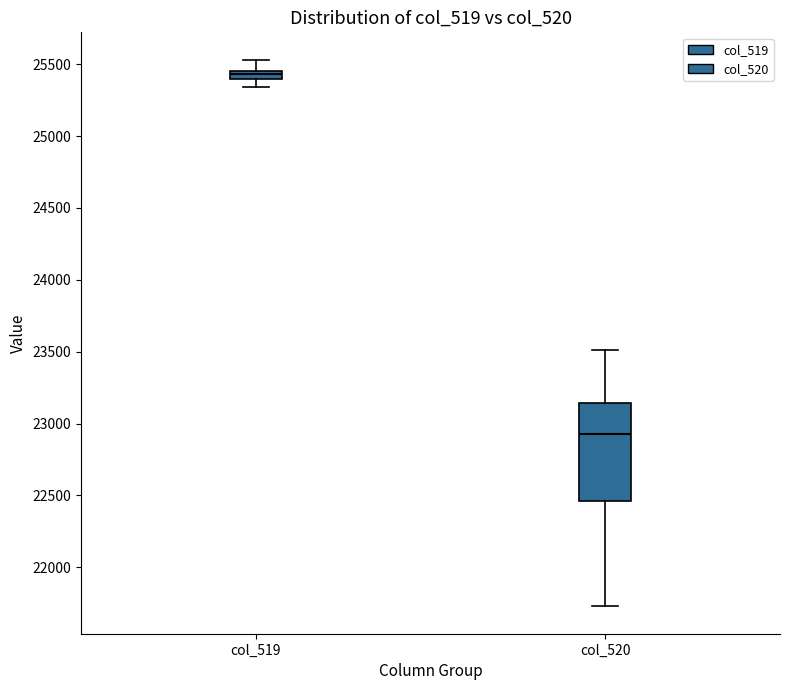

Which box's median line is the lowest?

col_520